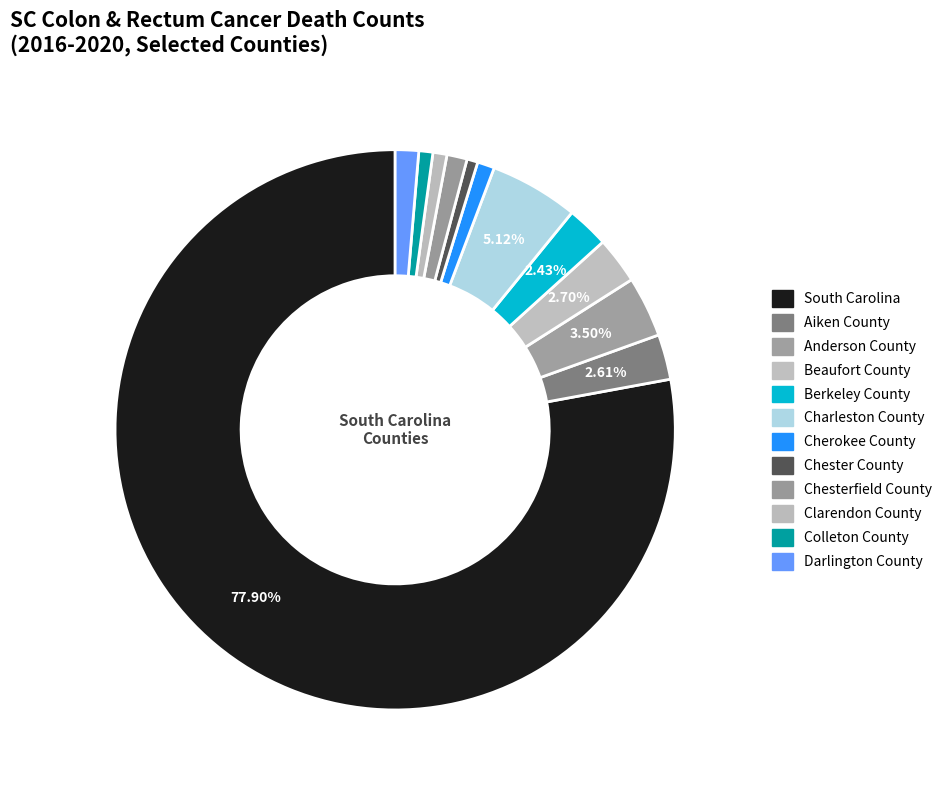

Count the number of slices in the pie.

12